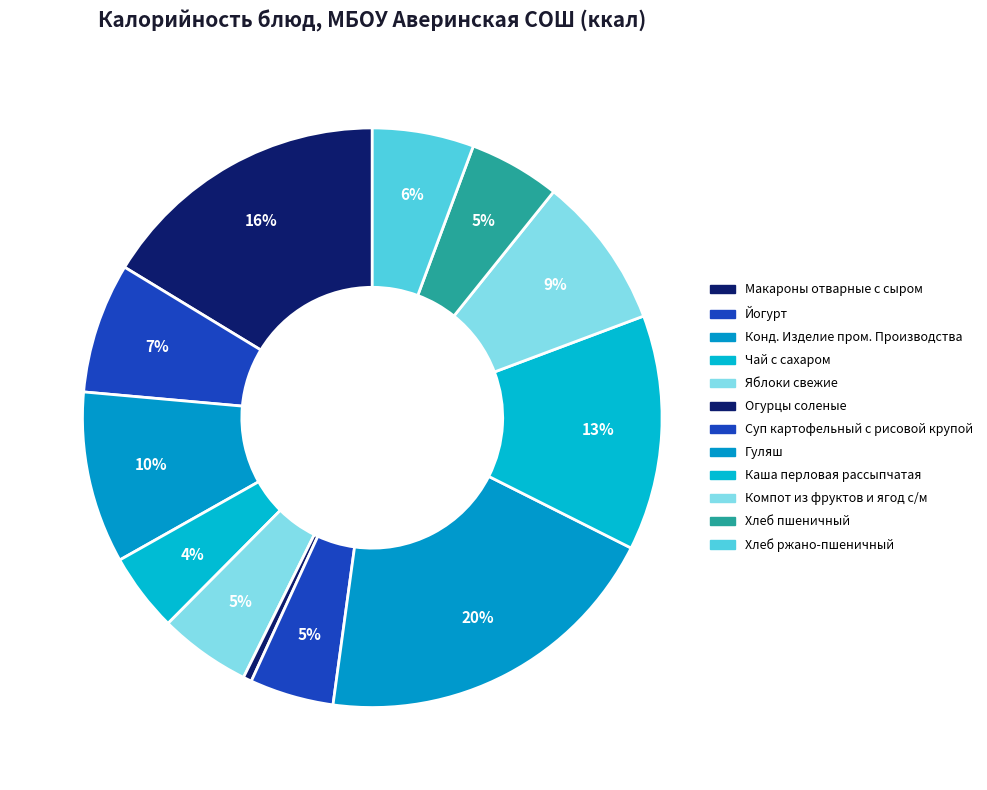

What percentage is the Йогурт slice, to the nearest percent?

7%